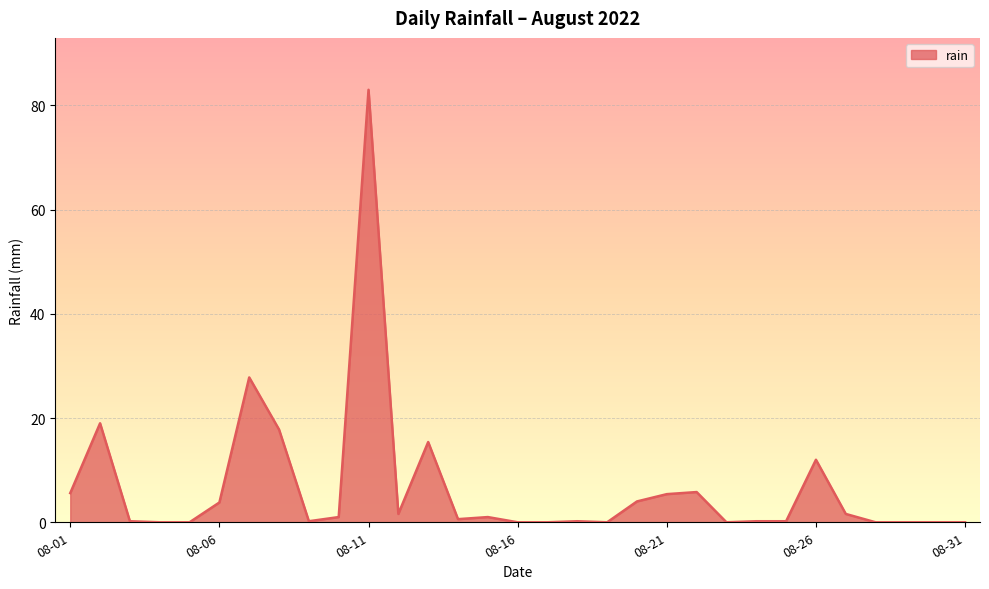

What is the difference between the maximum and minimum values?

83.0